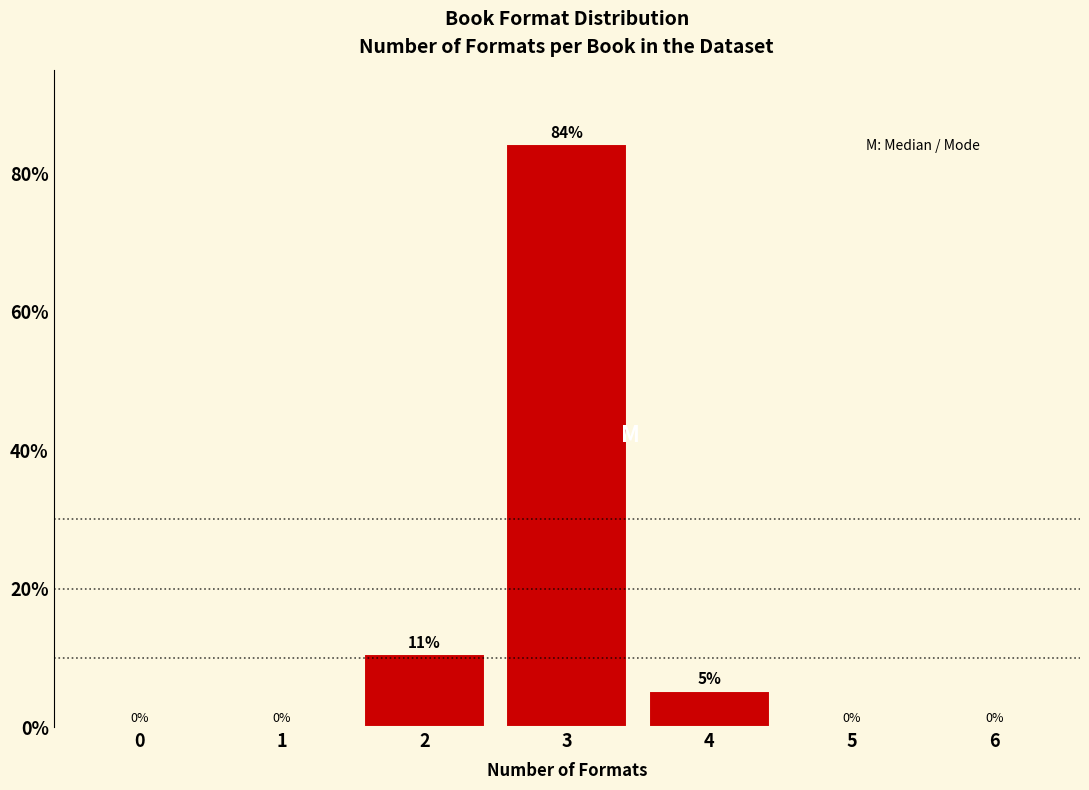

What is the maximum value shown in the chart?

84.2